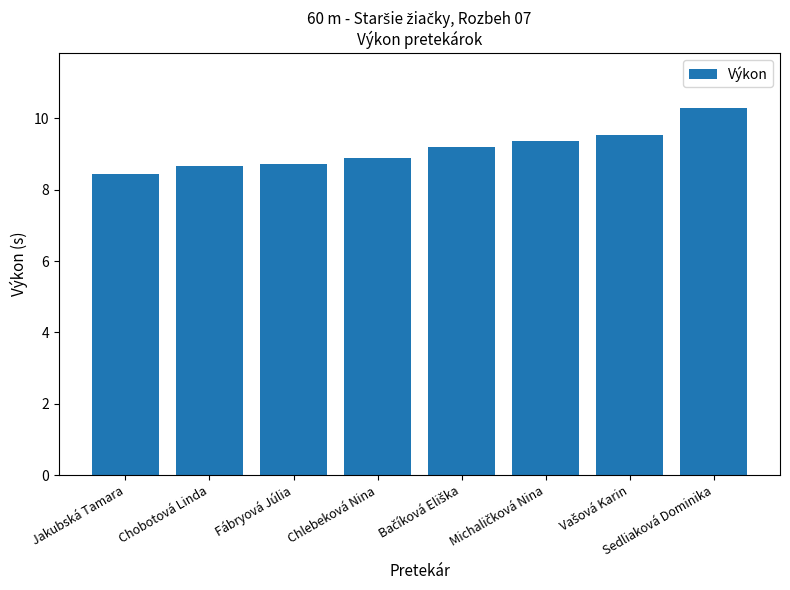

Approximately how many times larger is the value at Chlebeková Nina compared to Sedliaková Dominika?

0.9